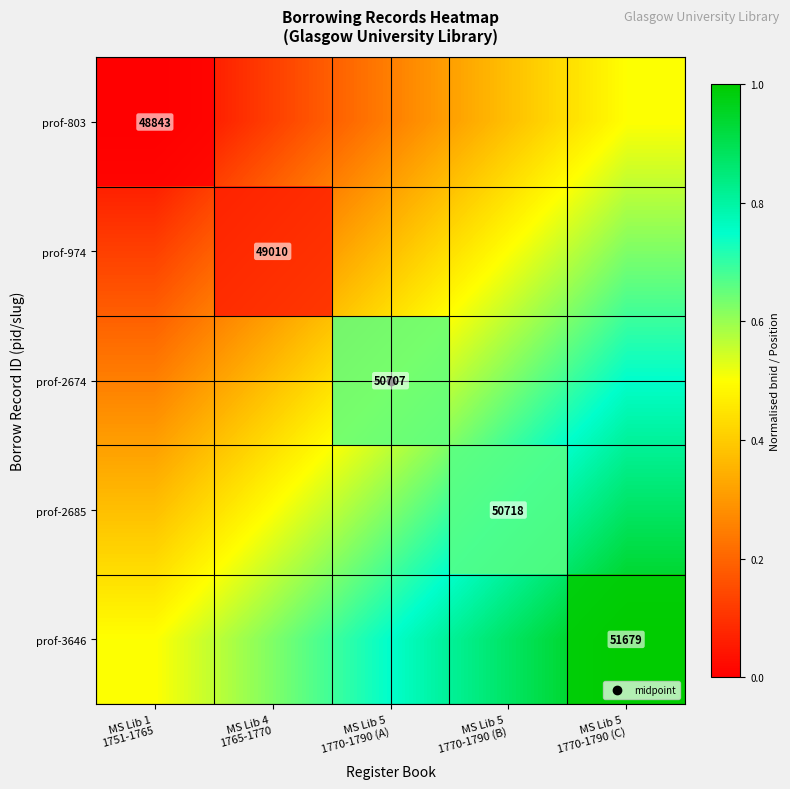

Is the value of prof-2674 at MS Lib 4 1765-1770 greater than the value of prof-803 at MS Lib 5 1770-1790 (C)?

No